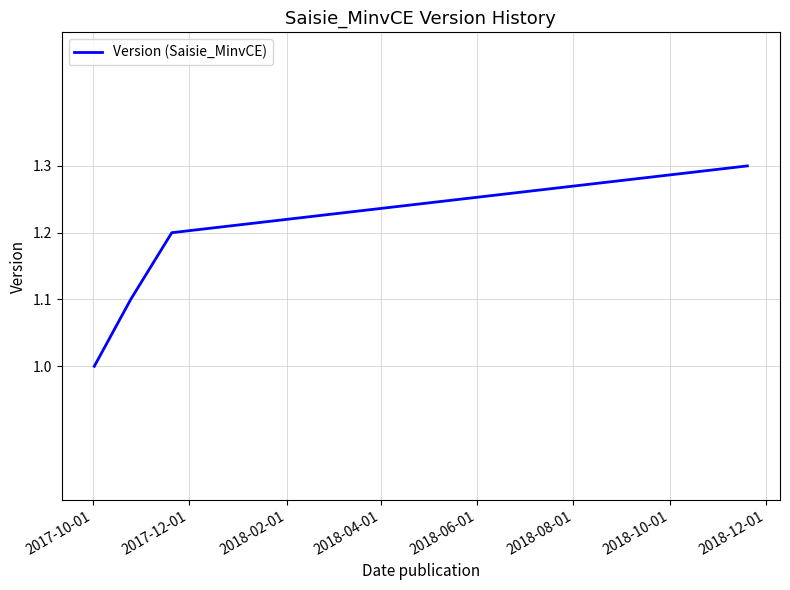

What is the maximum value shown in the chart?

1.3